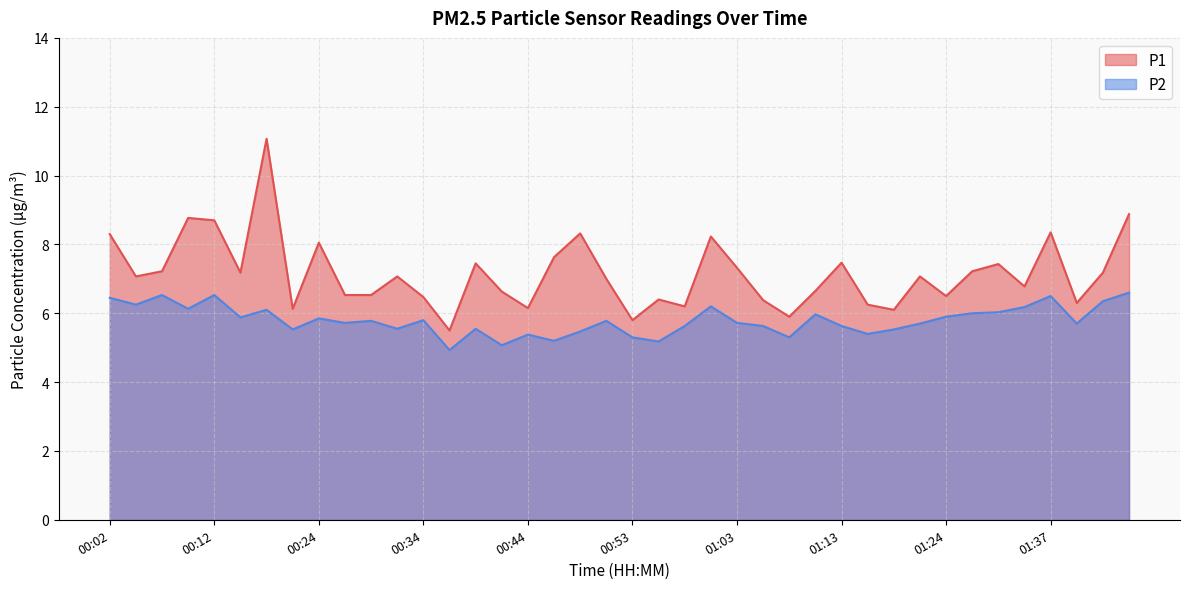

What is the average value of the P2 series?

5.8